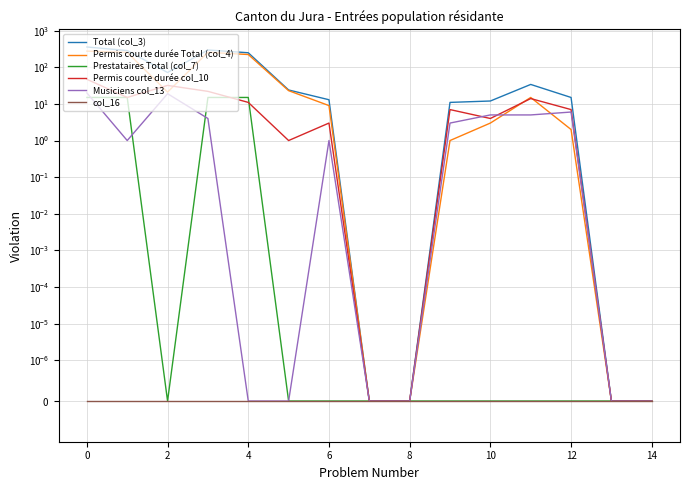

True or false: Permis courte durée col_10 has a value of 24 at 2.

False